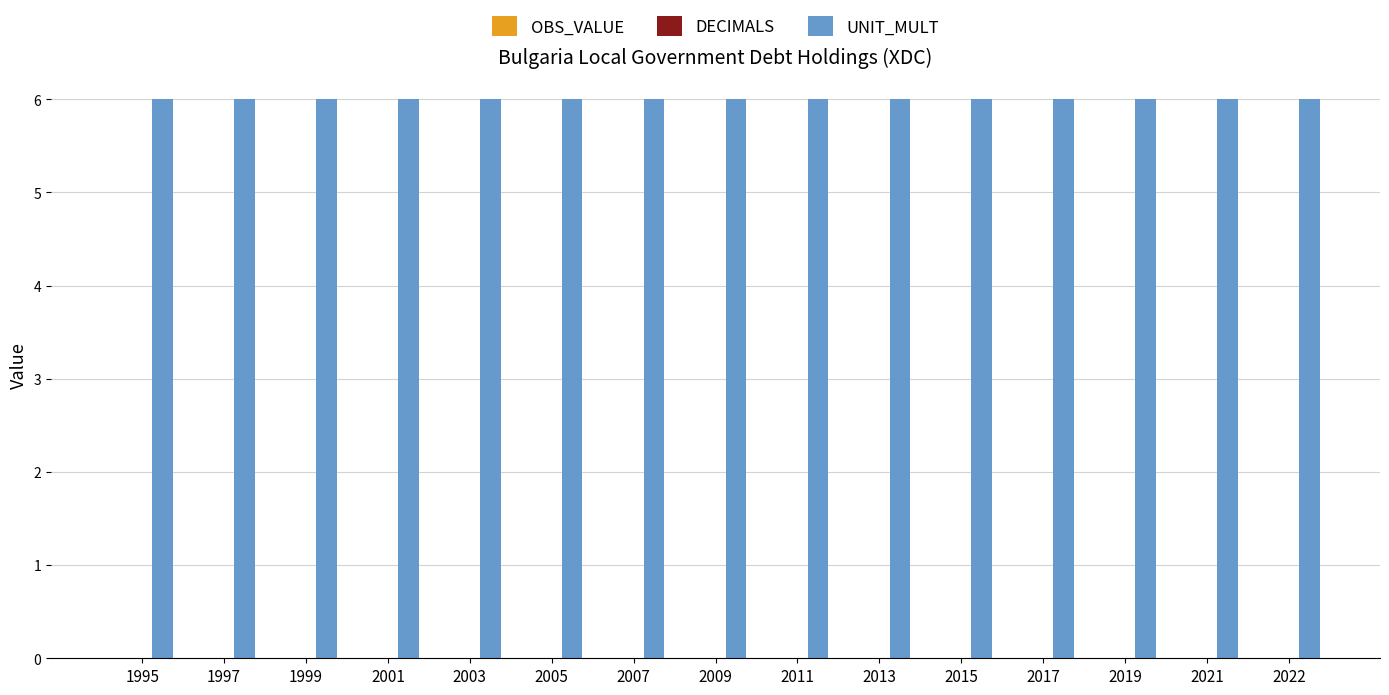

At which label is DECIMALS closest to 0?

1995